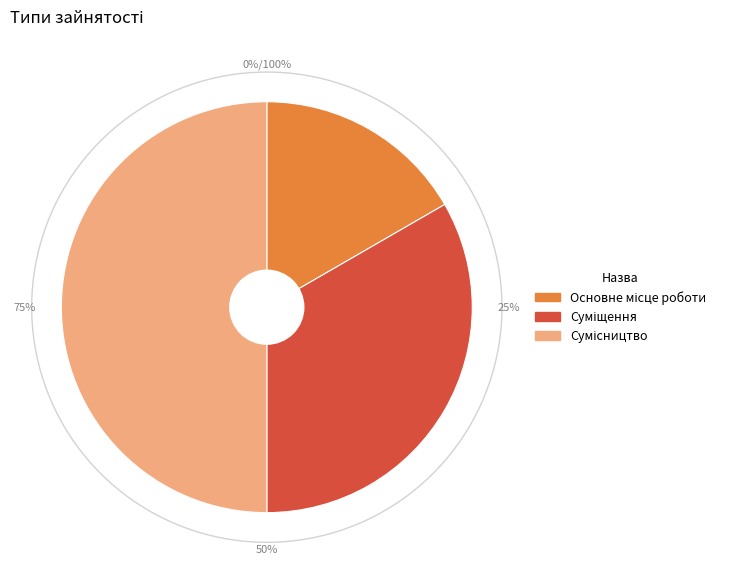

The Основне місце роботи slice represents 28% of the pie. True or false?

False